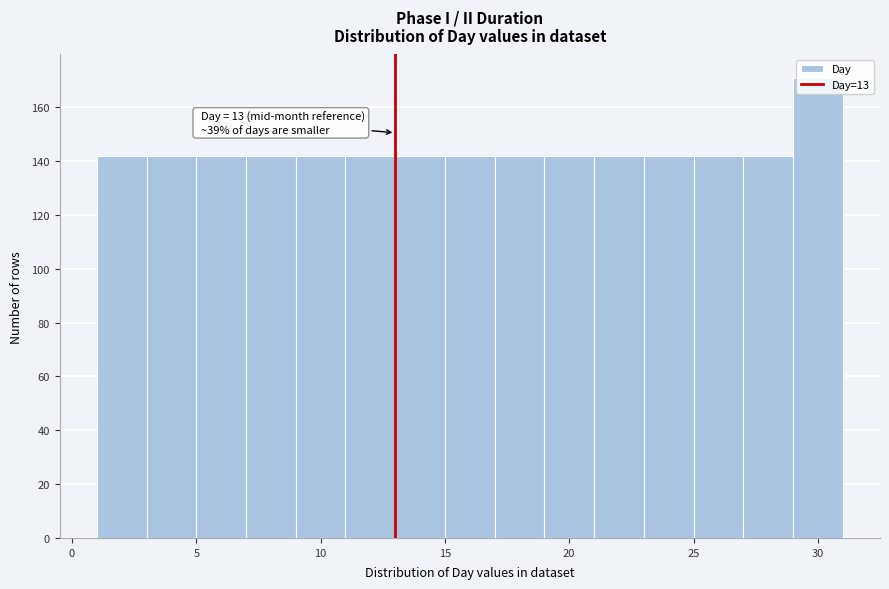

Over which range of the x-axis is the bar tallest?

29 to 31